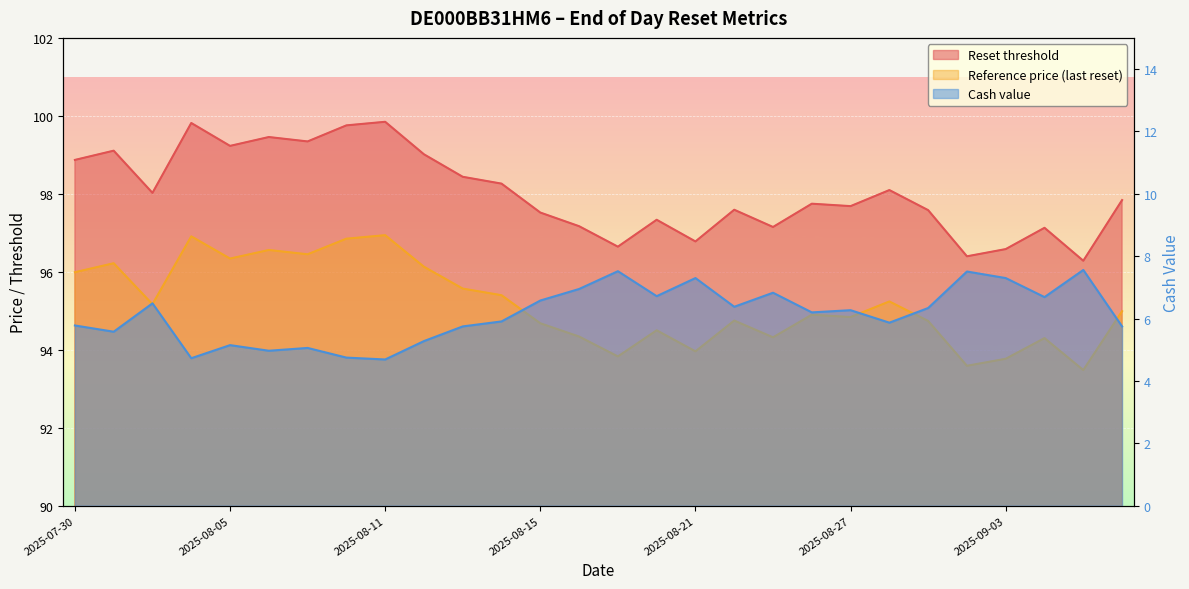

How many interior local valleys does the Reference price (last reset) series have?

9